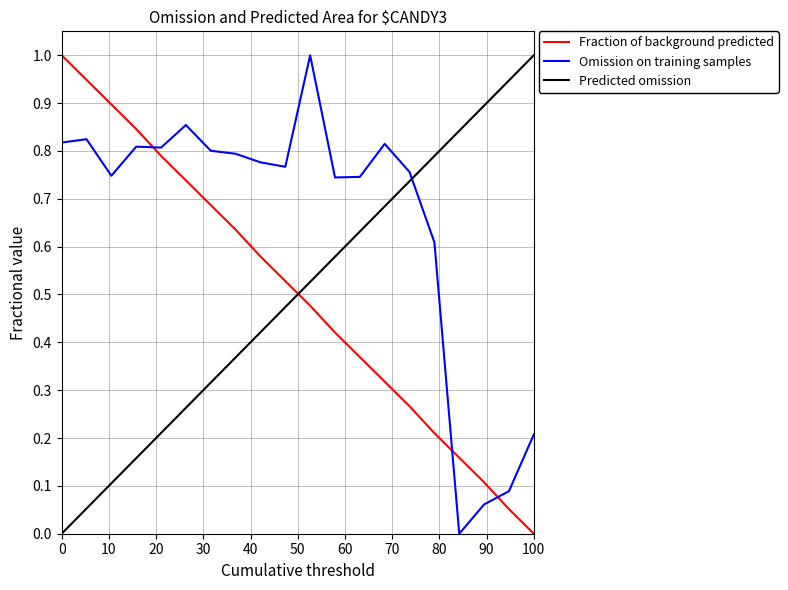

What is the difference between the maximum and minimum values in the Fraction of background predicted series?

1.0